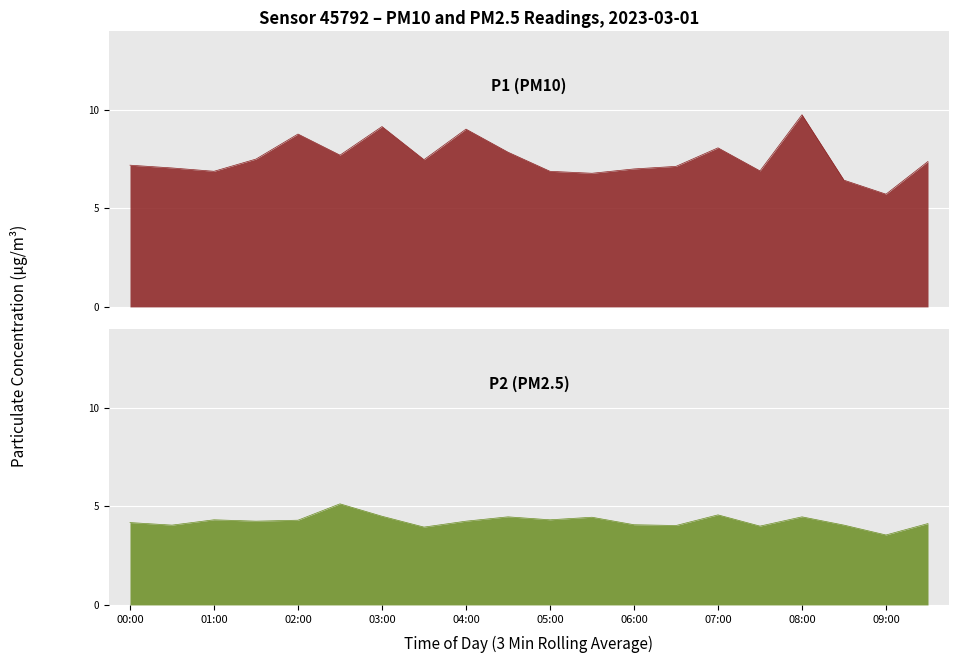

How many categories are shown in the chart?

20